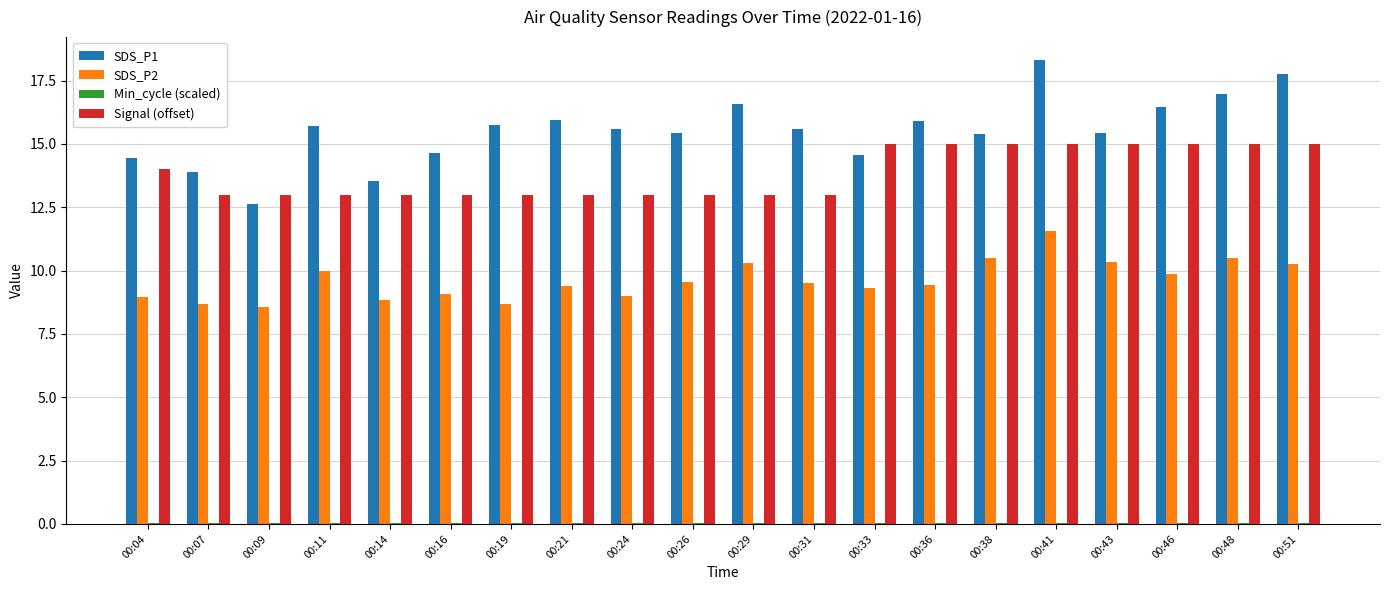

Which label corresponds to the largest value in the chart?

00:41